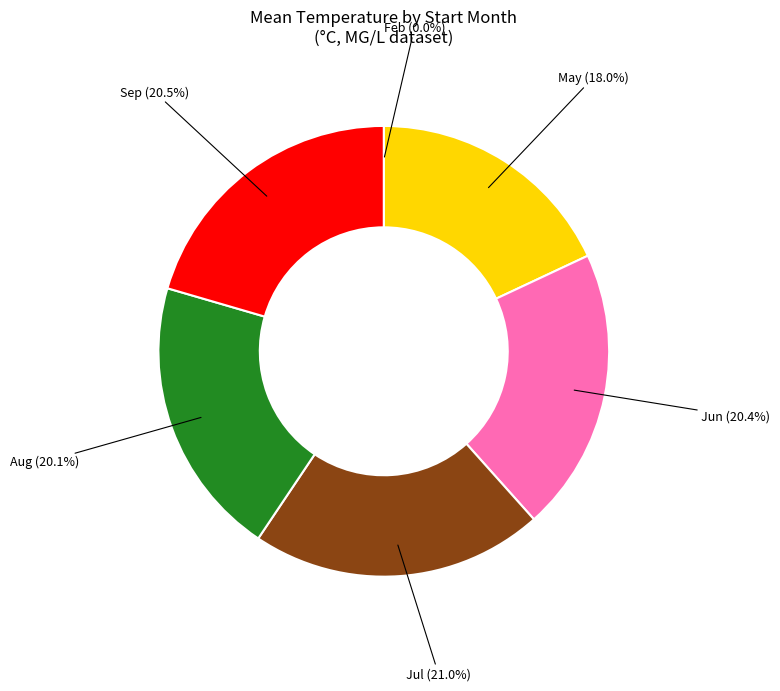

Does any single category account for the majority?

No